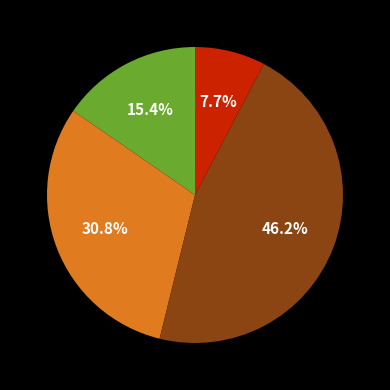

Is there a majority slice in this chart?

No